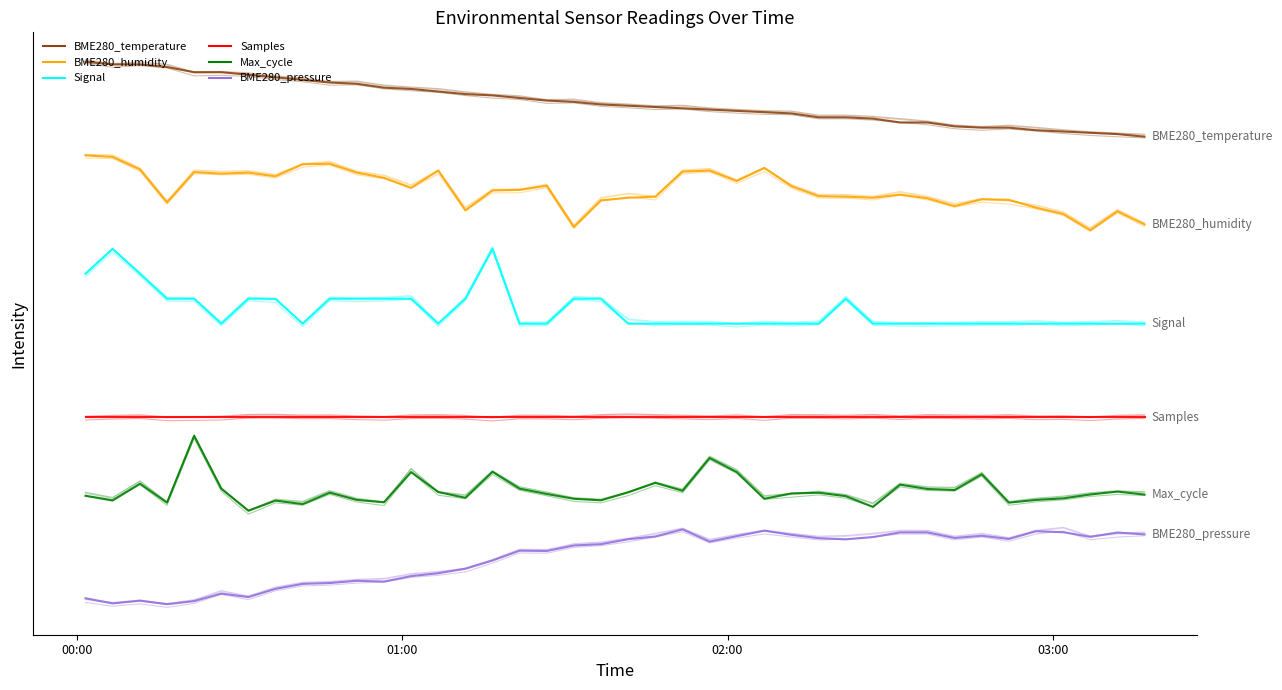

Between 30 and 21, which is larger?

21